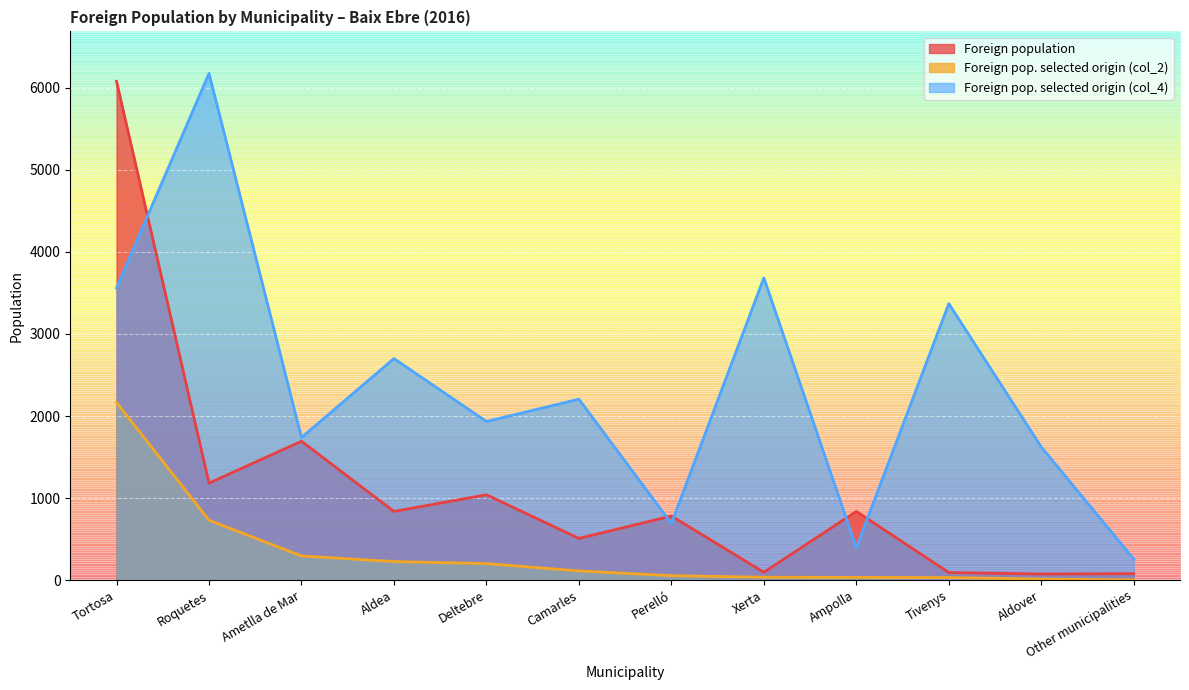

What is the total value across all series at Camarles?

2825